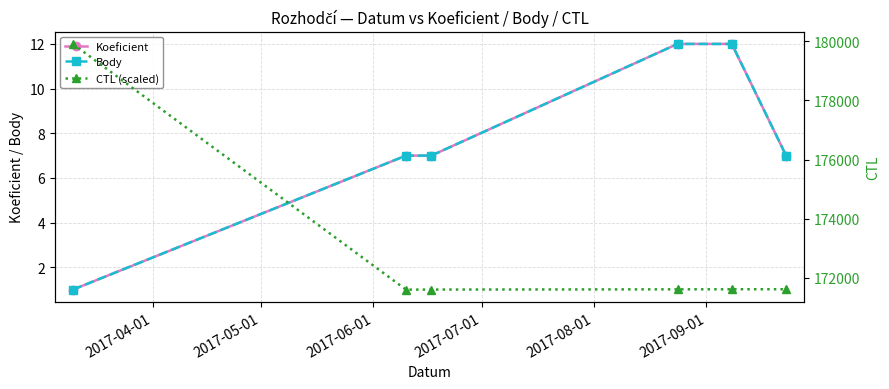

What is the difference between the maximum and minimum values in the Koeficient series?

11